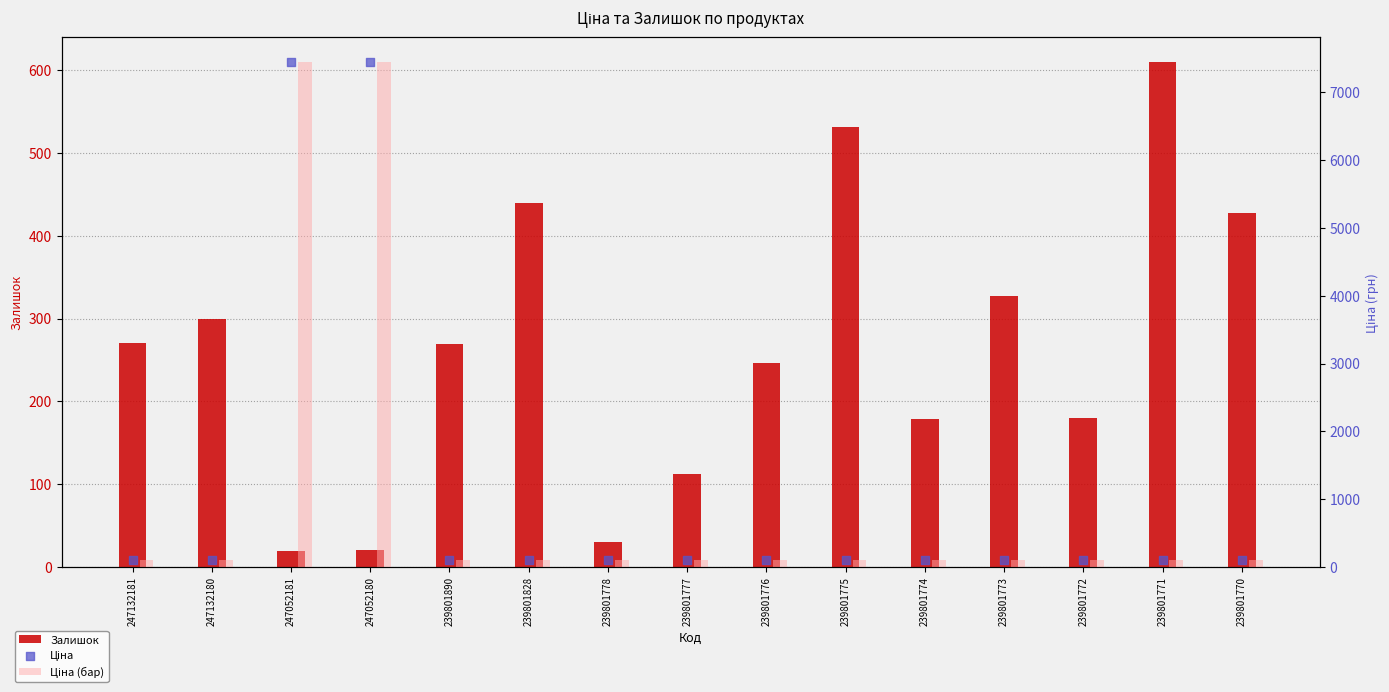

What is the total value across all series at 247132181?

493.4